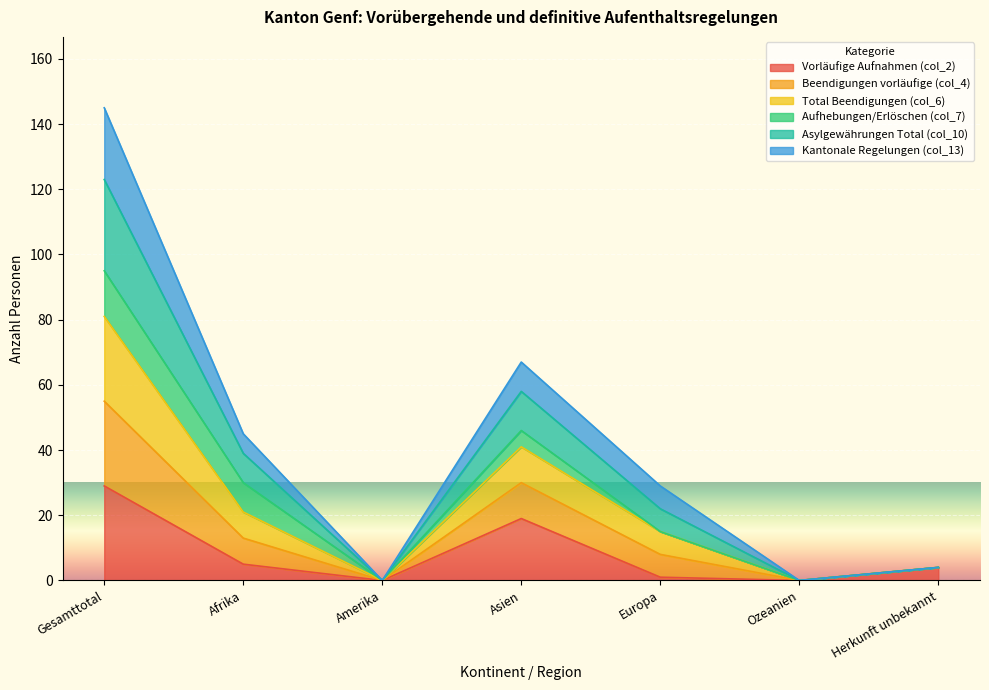

Does the chart display data point markers on the line(s)?

No